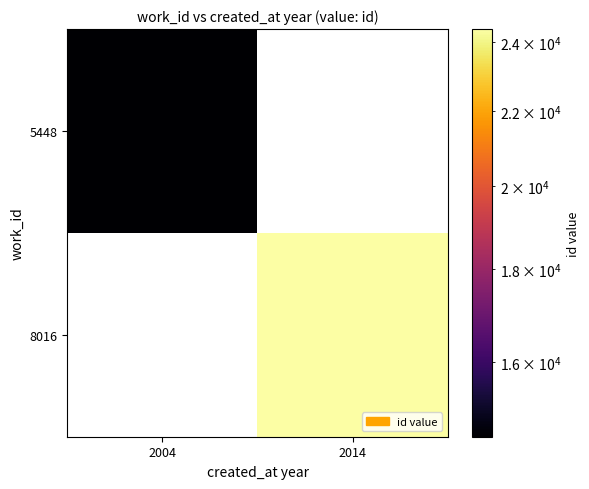

Rank the series by their maximum value, from lowest to highest.

5448, 8016